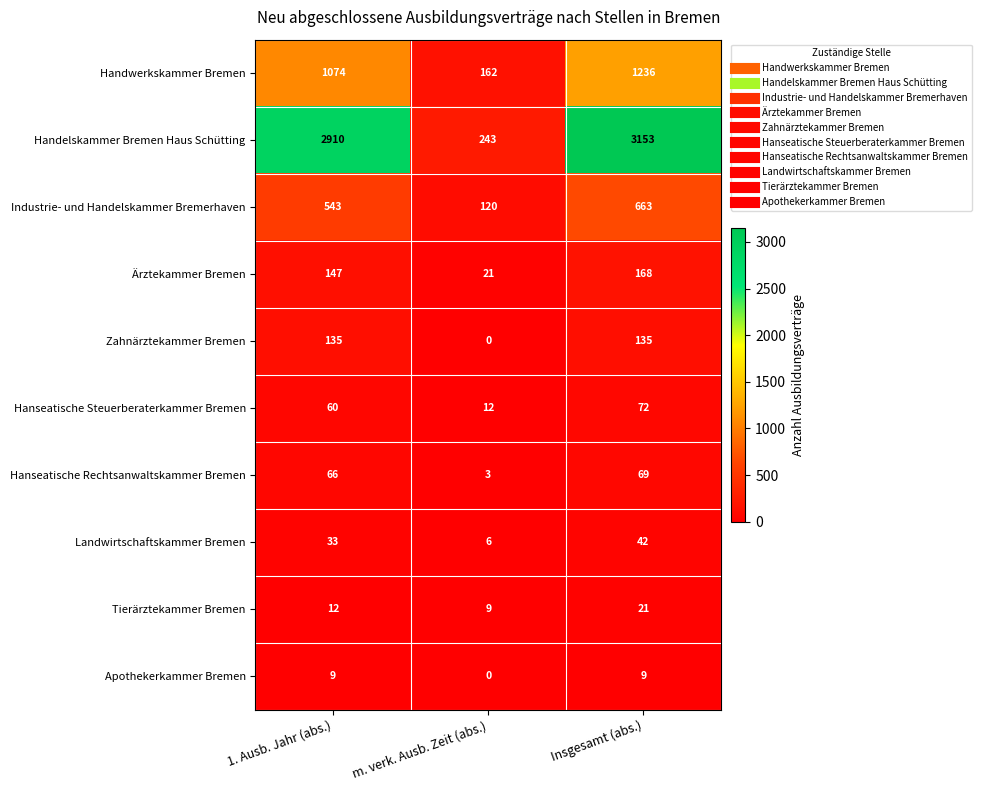

How many data points in Handelskammer Bremen Haus Schütting are less than 2910?

1